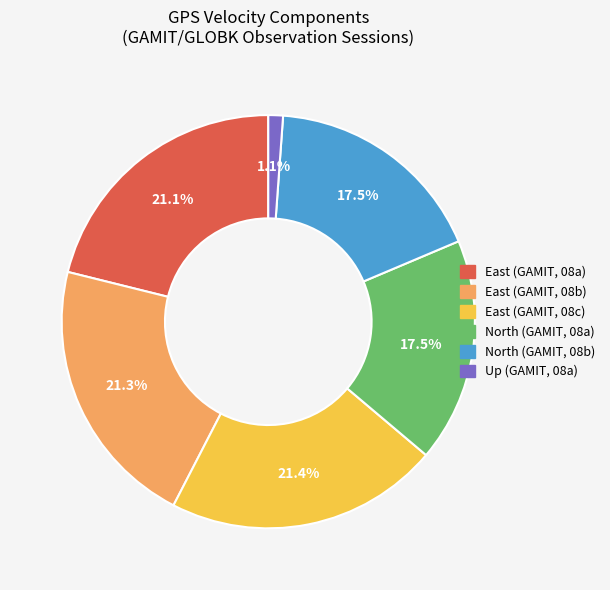

Is there any slice that represents more than half of the pie?

No